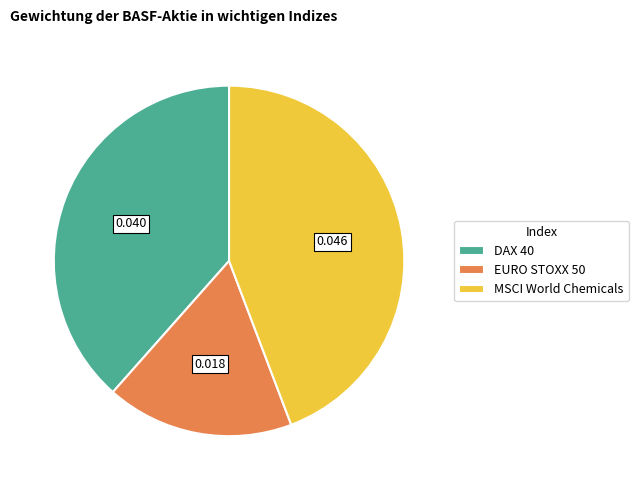

Is the sum of DAX 40 and EURO STOXX 50 greater than half?

Yes